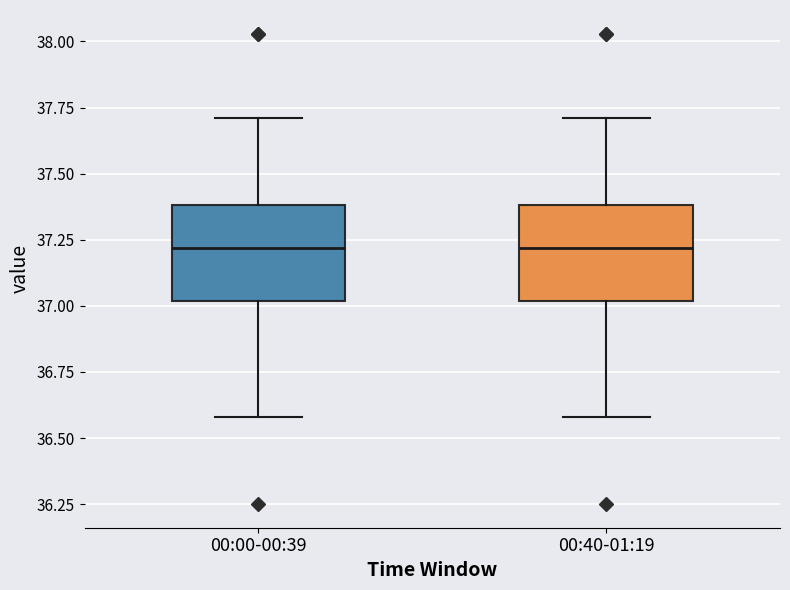

Where does the upper whisker of the box for 00:00-00:39 end on the y-axis? The values are not printed on the chart, so give them approximately, as read against the axis.

37.7